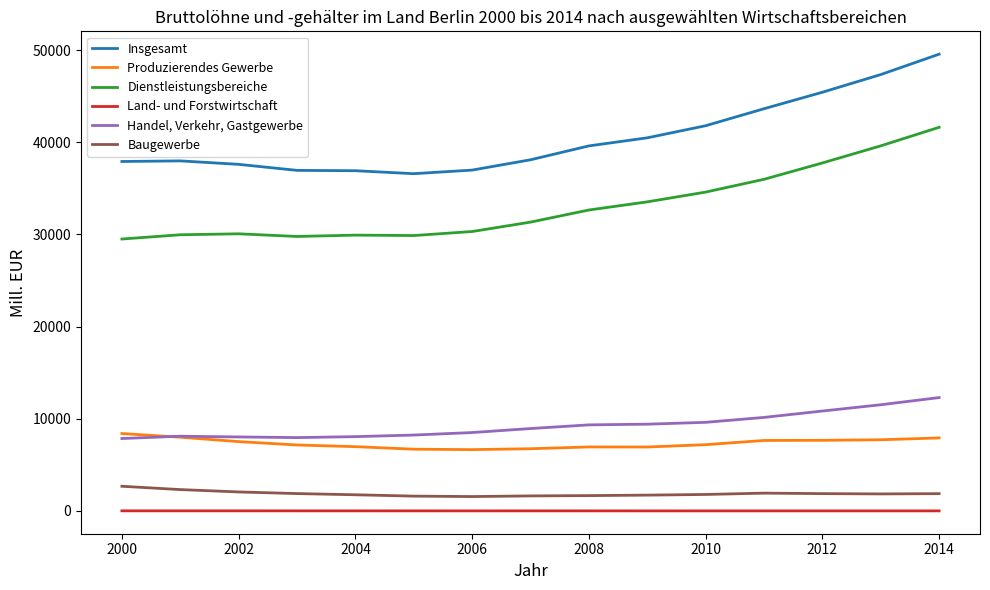

What is the lowest value of the Dienstleistungsbereiche series?

29497.6